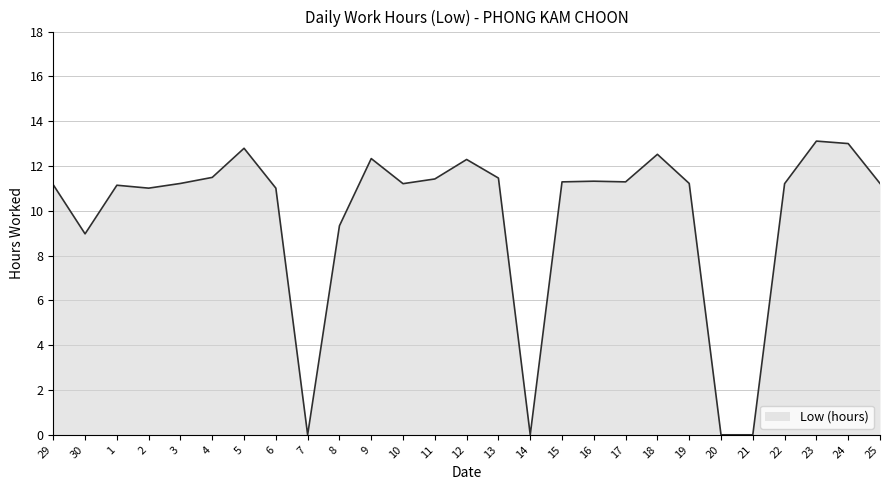

Does the chart have visible grid lines?

Yes